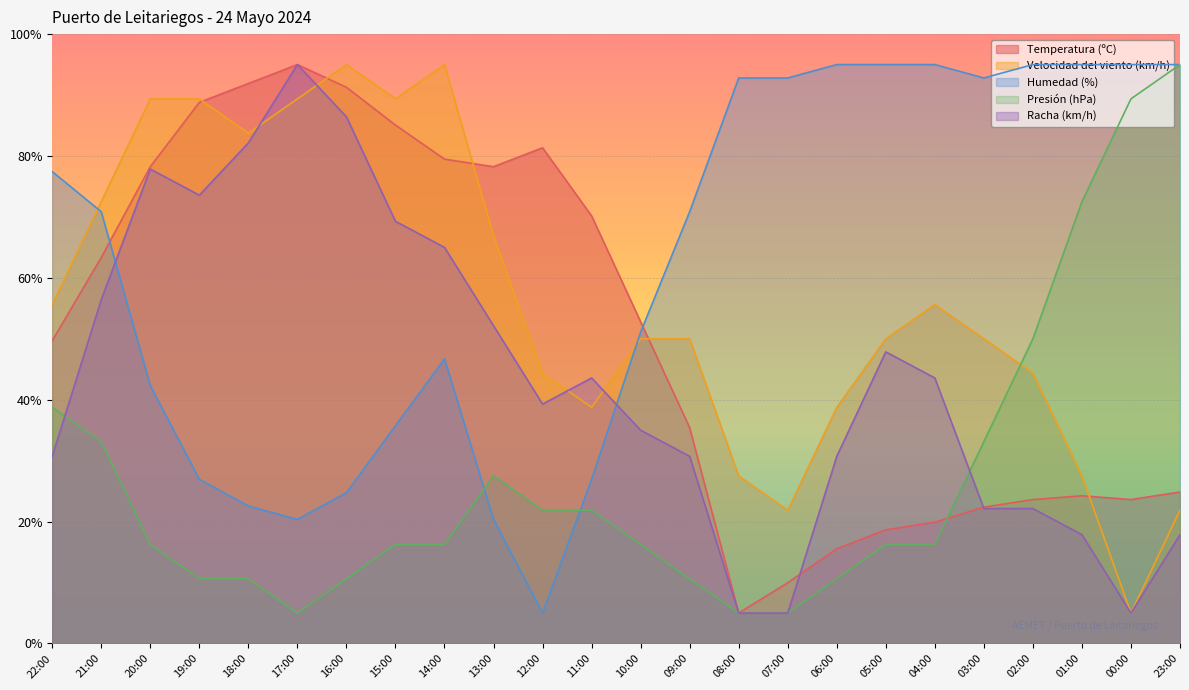

Does the chart display data point markers on the line(s)?

No